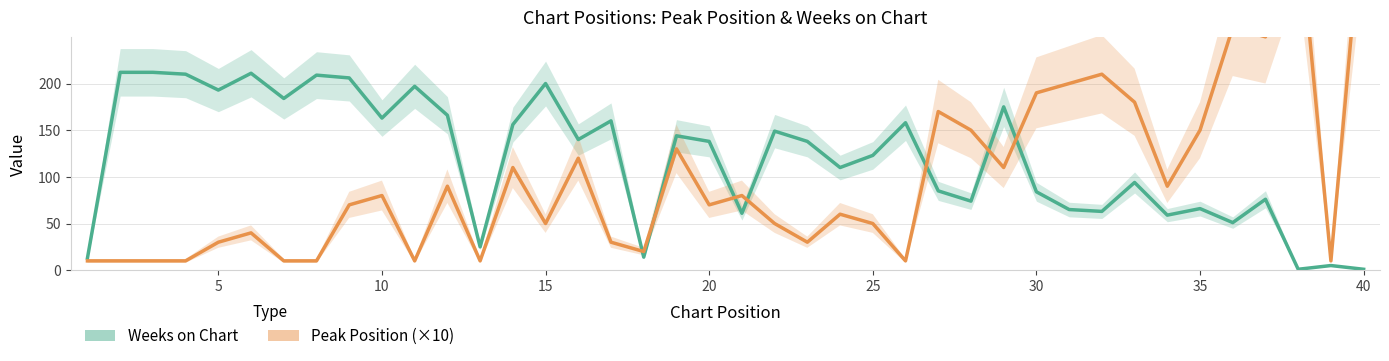

What is the value of the Weeks on Chart point at the 37th from the left?

76